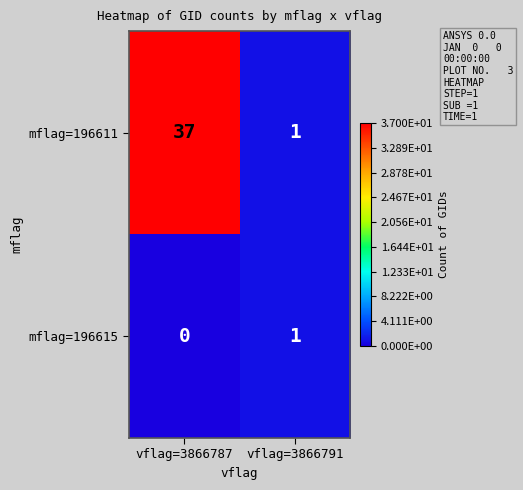

List the series in order of their peak value, highest first.

mflag=196611, mflag=196615